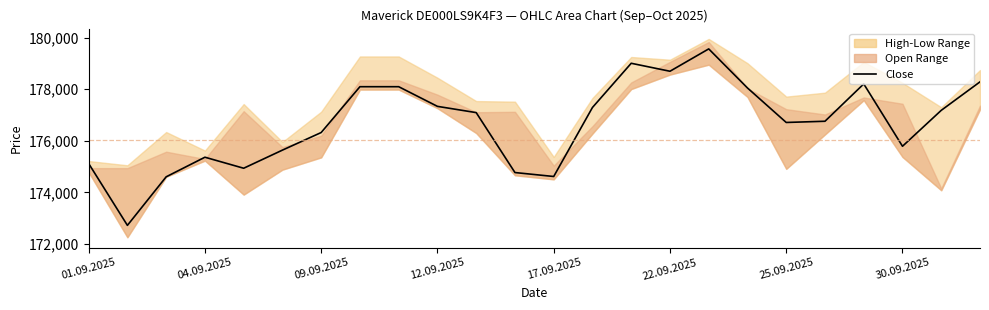

Is this an area chart (filled region under the line)?

No